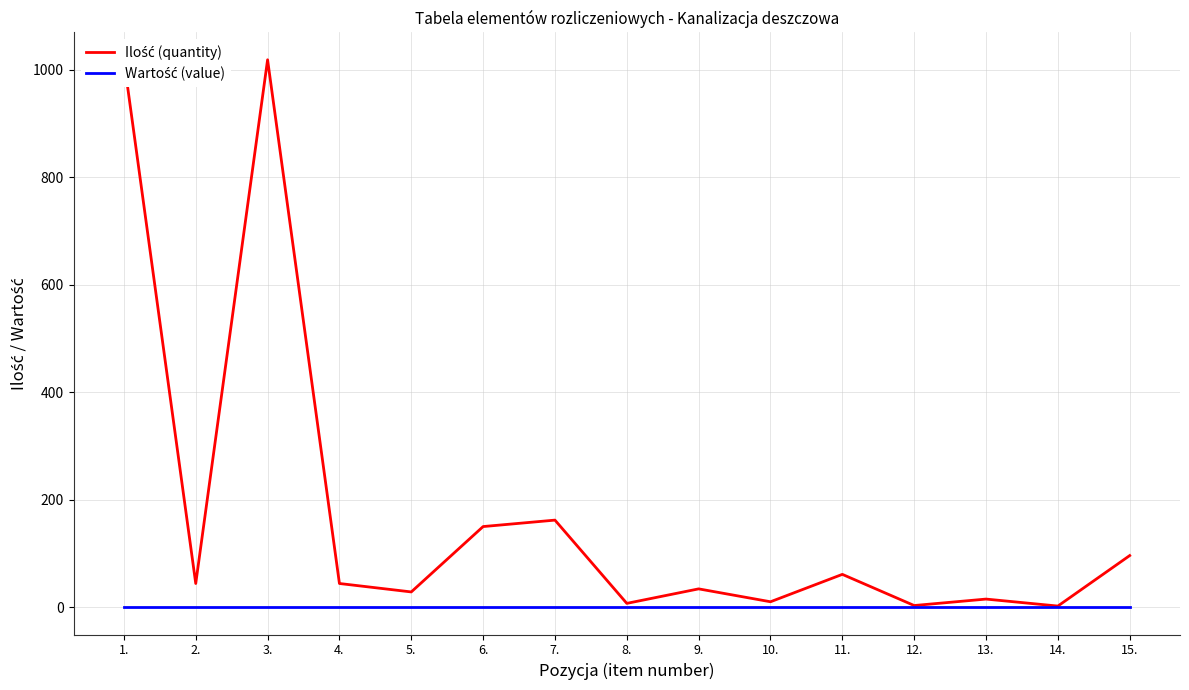

Does the chart have visible grid lines?

Yes